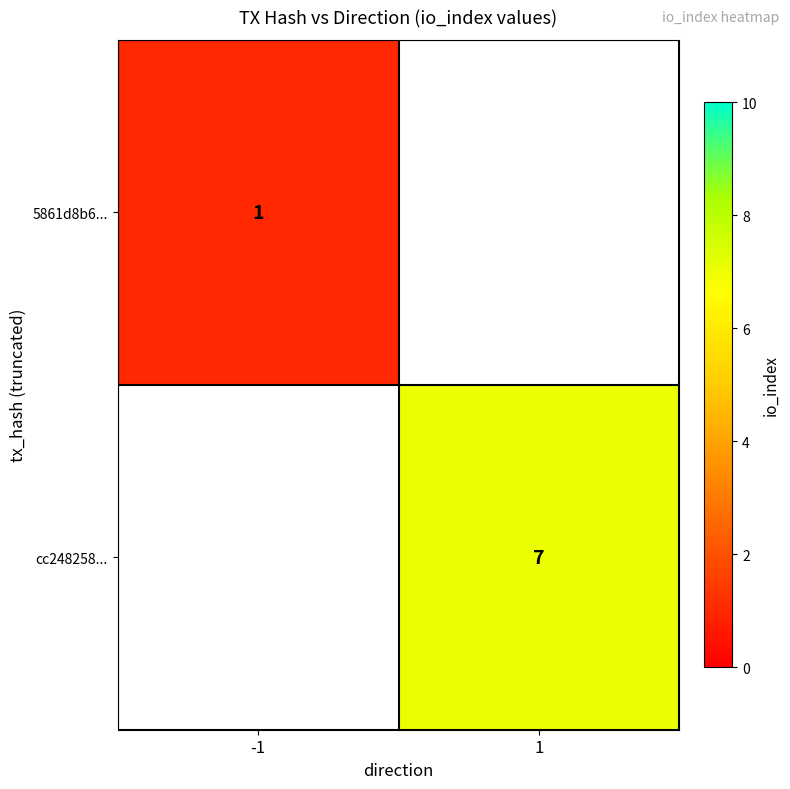

Is it true that cc248258... equals 7 at 1?

True